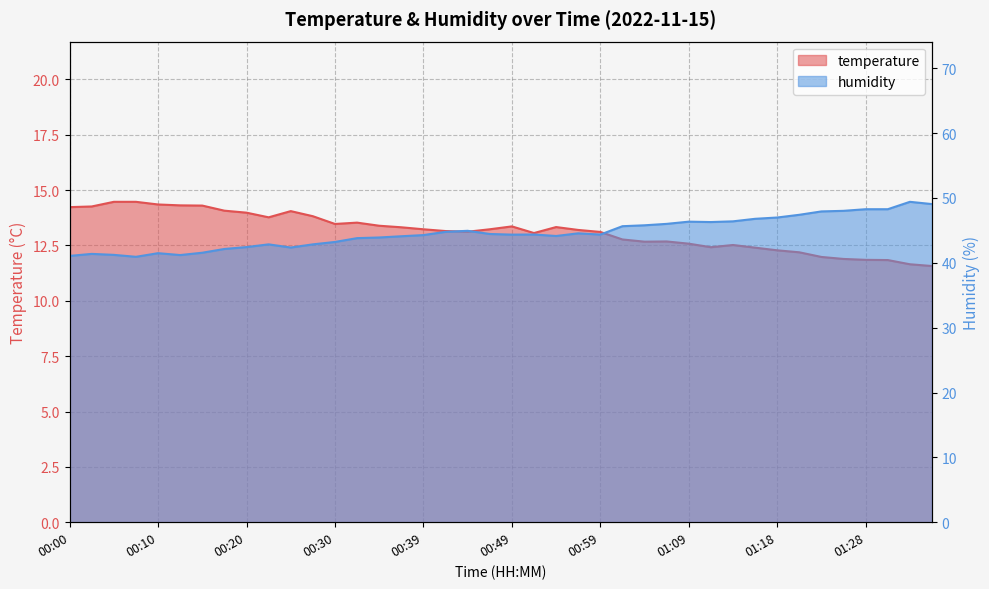

At 00:22, list the series in order from smallest to largest.

temperature, humidity